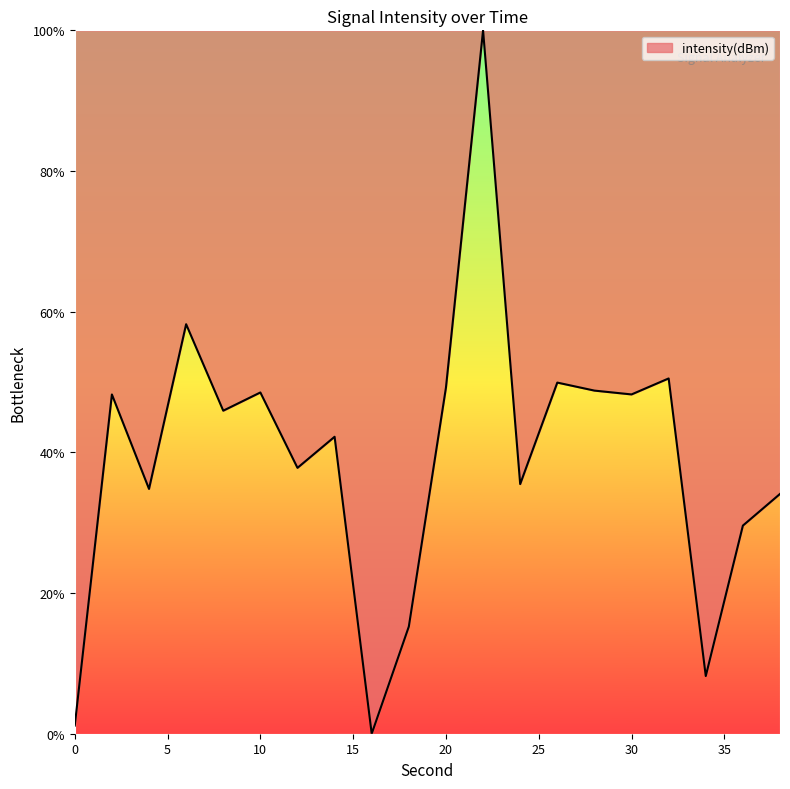

What is the difference between the maximum and minimum values?

100.0